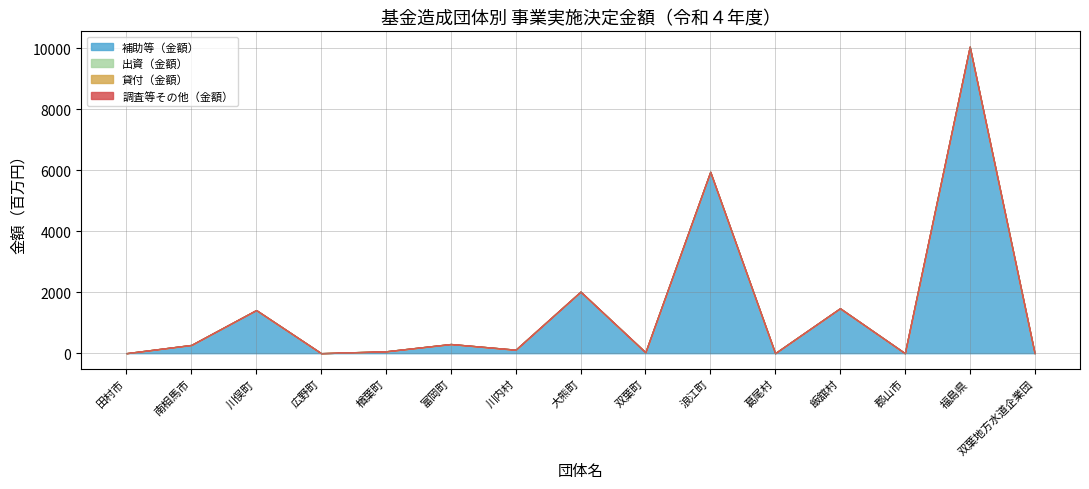

Rank the series at 川内村 from highest to lowest value.

補助等（金額）, 出資（金額）, 貸付（金額）, 調査等その他（金額）